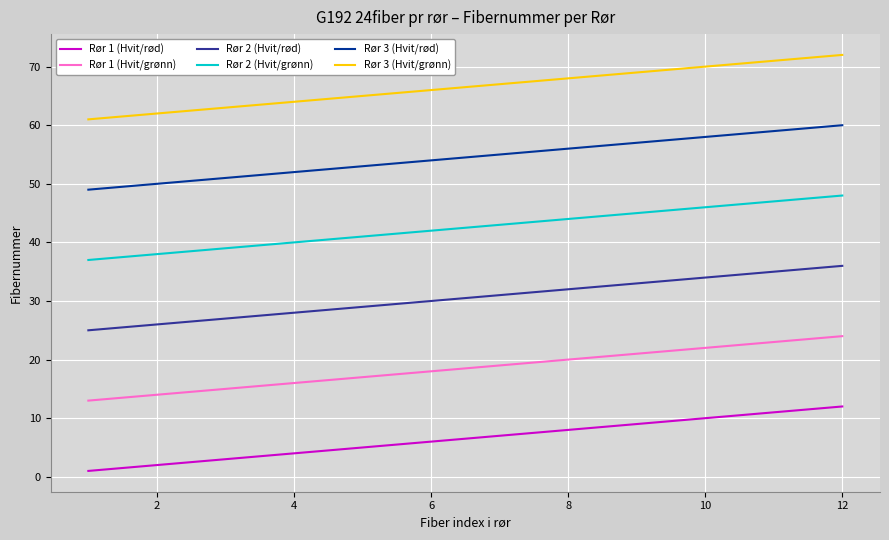

True or false: Rør 1 (Hvit/rød) and Rør 3 (Hvit/rød) cross at least once.

False